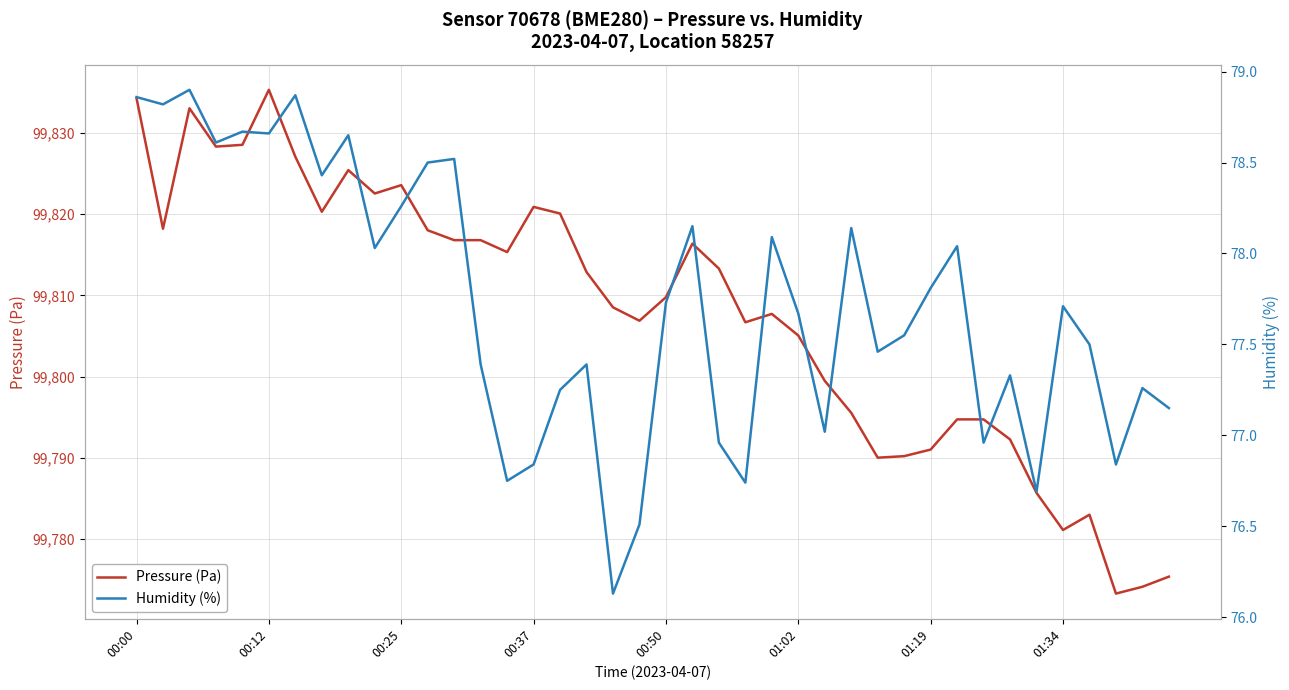

Is it true that Pressure (Pa) equals 99835.3 at 00:12?

True